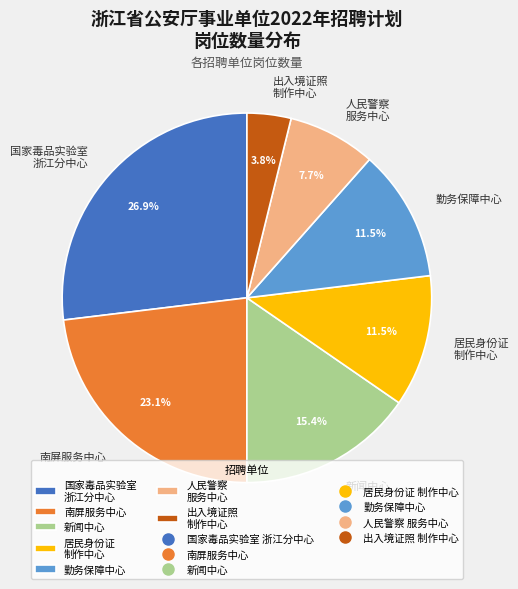

Combined, do 新闻中心 and 南屏服务中心 account for over 50%?

No